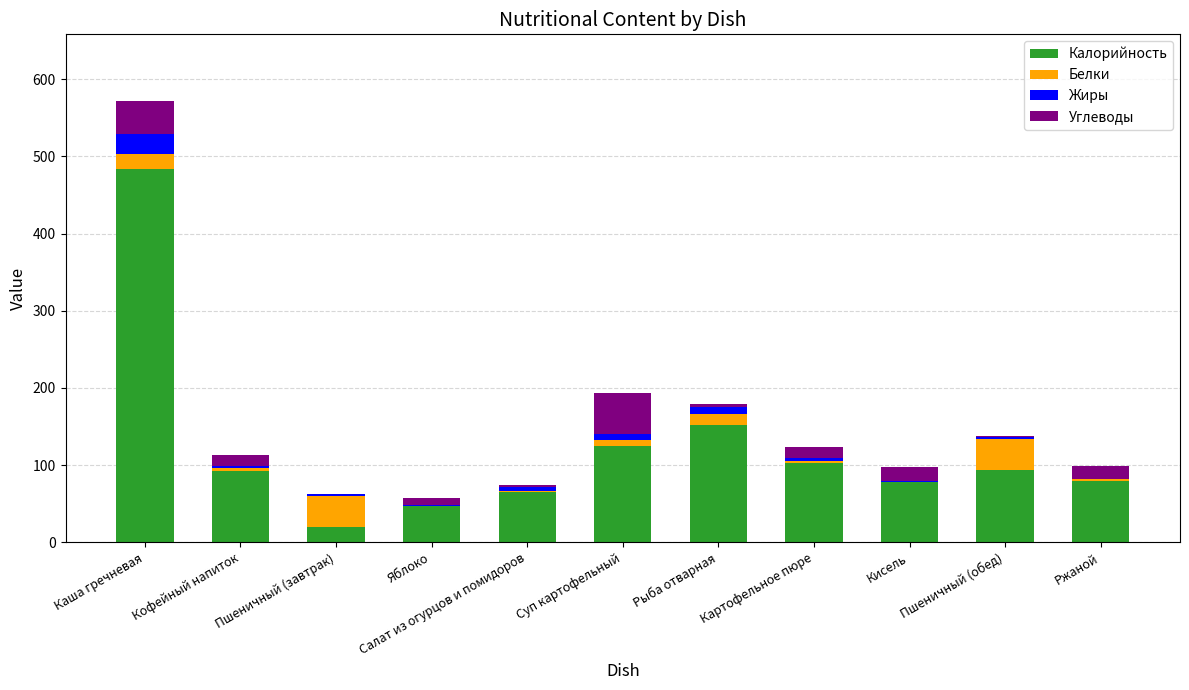

Are the bars horizontal?

No